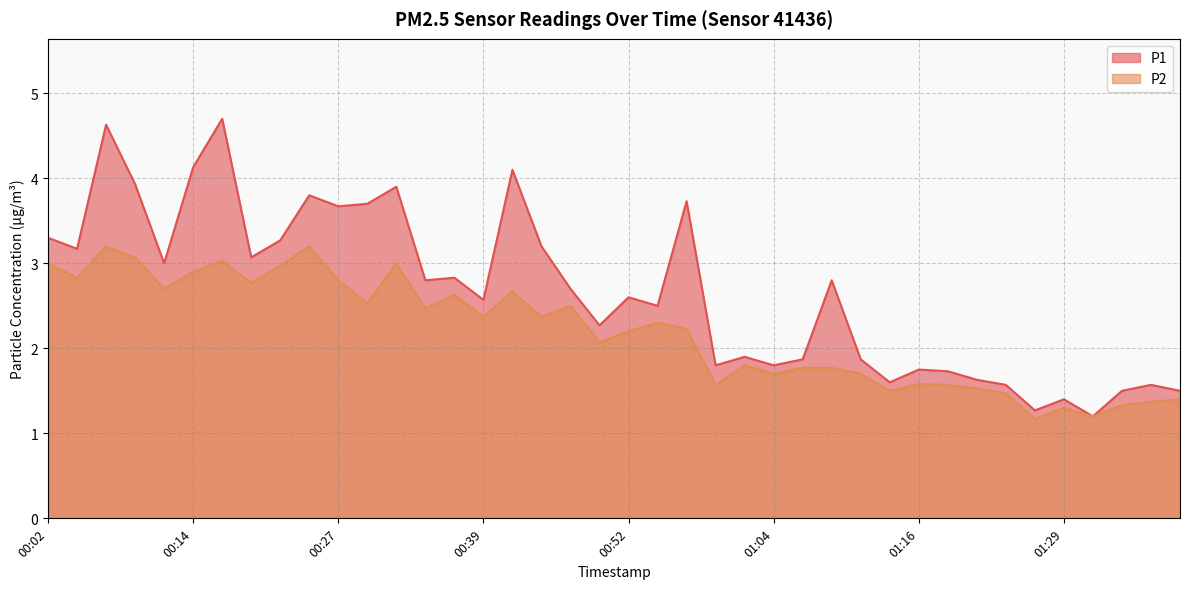

Between 00:57 and 01:21, which is larger?

00:57